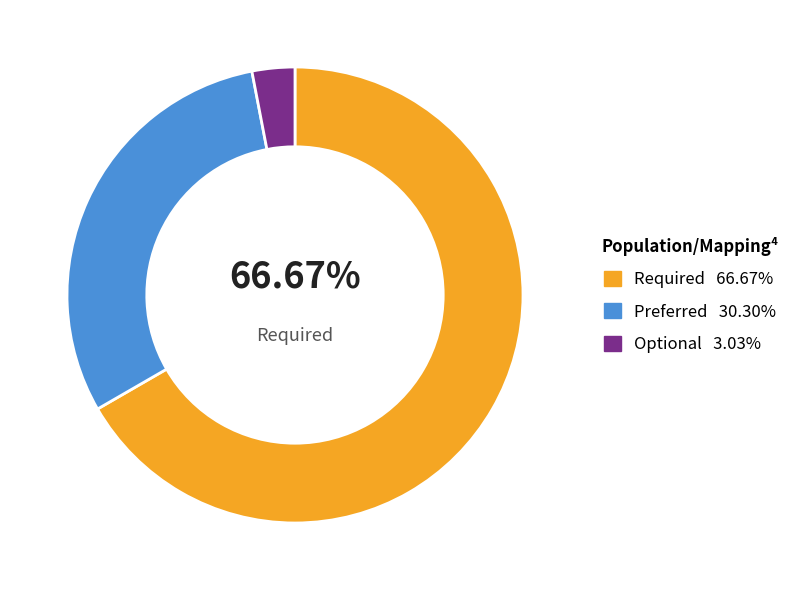

To the nearest percent, what is the average slice percentage?

33%